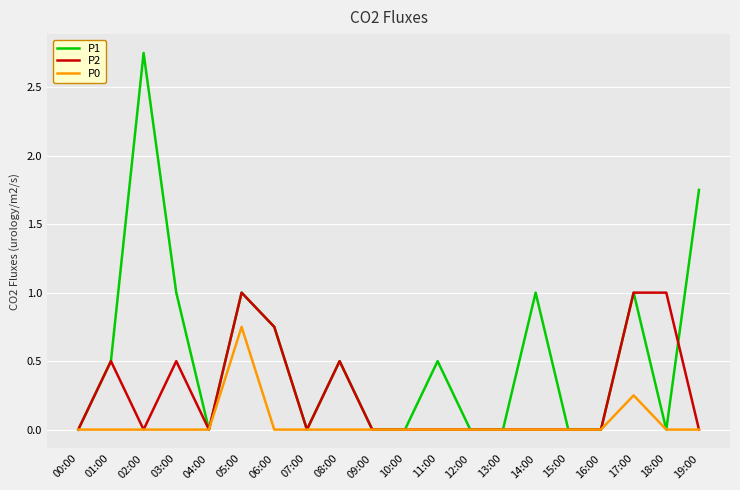

Which label corresponds to the largest value in the chart?

02:00